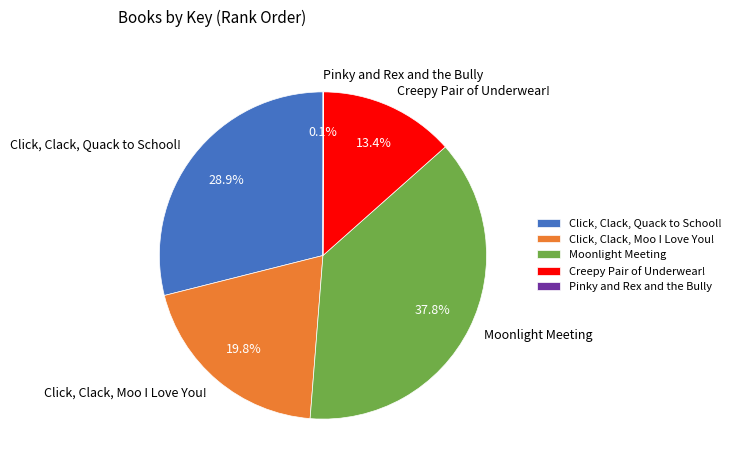

Approximately how many times larger is the value at Creepy Pair of Underwear! compared to Moonlight Meeting?

0.4